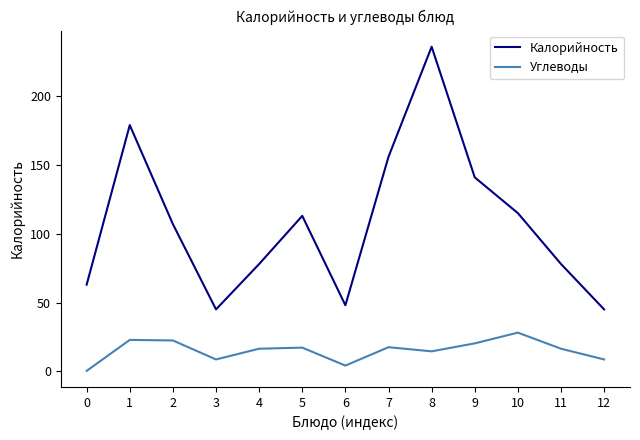

What is the approximate value of Калорийность at 5?

113.0